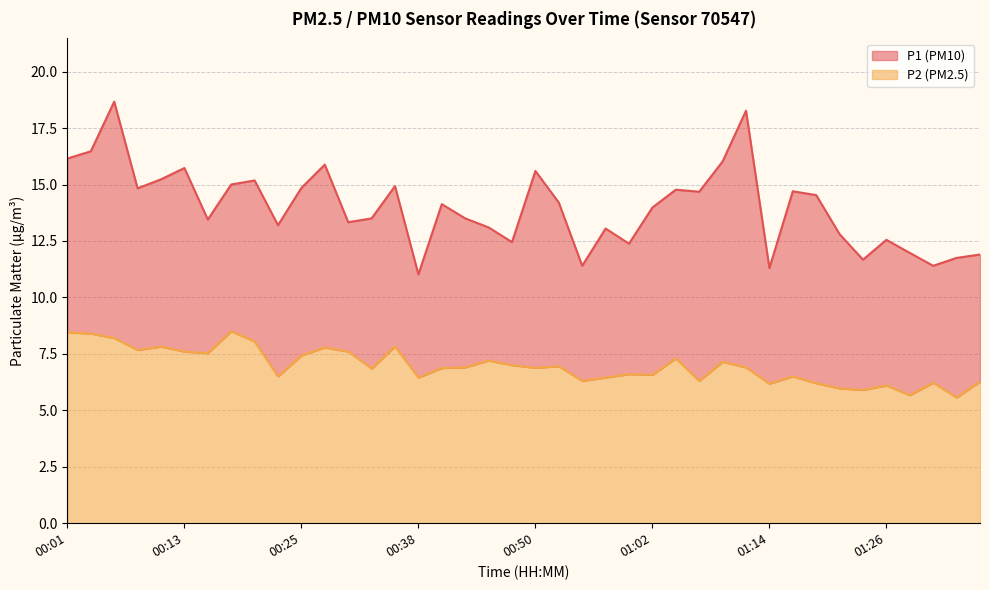

Reading left to right, extract all data points from this chart.

P1: 16.1	16.5	18.7	14.8	15.2	15.7	13.4	15.0	15.2	13.2	14.8	15.9	13.3	13.5	14.9	11.0	14.1	13.5	13.1	12.4	15.6	14.2	11.4	13.1	12.4	14.0	14.8	14.7	16.0	18.3	11.3	14.7	14.5	12.8	11.7	12.6	12.0	11.4	11.8	11.9
P2: 8.4	8.4	8.2	7.7	7.8	7.6	7.5	8.5	8.1	6.5	7.4	7.8	7.6	6.8	7.8	6.5	6.9	6.9	7.2	7.0	6.9	7.0	6.3	6.5	6.6	6.6	7.3	6.3	7.2	6.9	6.2	6.5	6.2	6.0	5.9	6.1	5.7	6.2	5.6	6.3